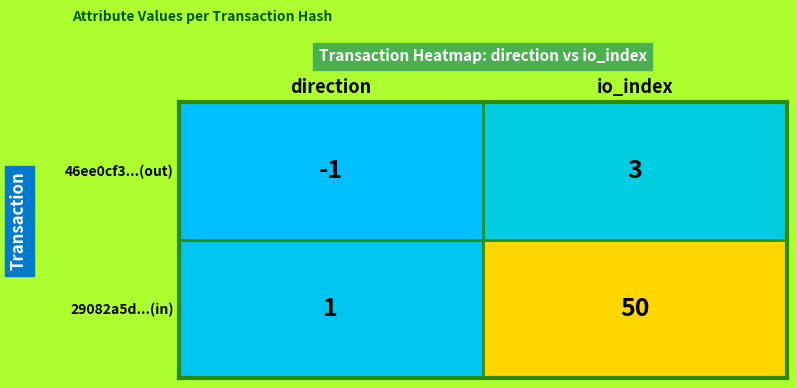

Which series has the largest range (max minus min)?

29082a5d...(in)